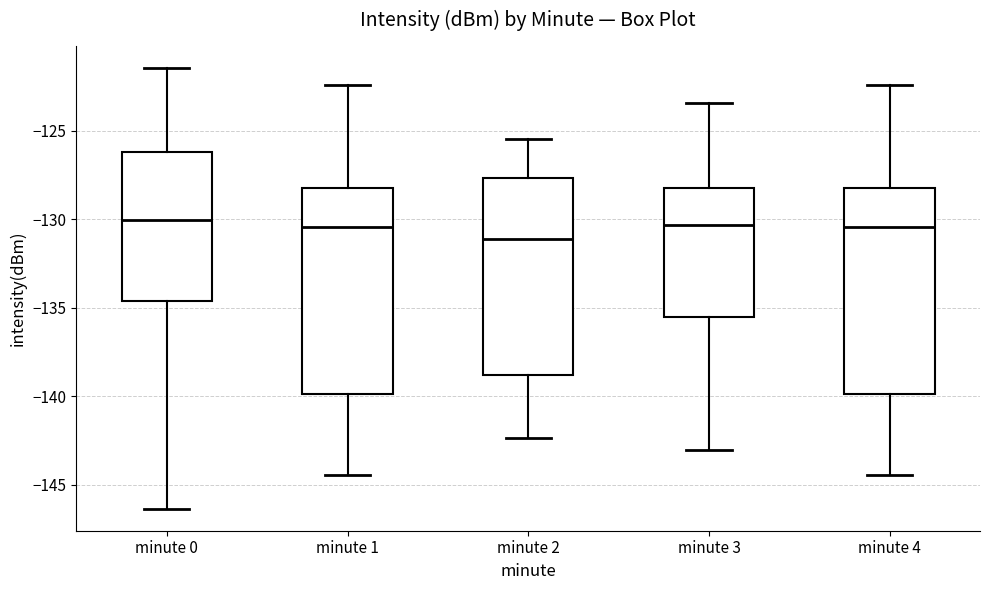

Reading left to right, transcribe this box plot: for each box, give where its median line is, the range the box spans, and where its two whiskers end, as read against the y-axis. The values are not printed on the chart, so give them approximately, as read against the axis.

minute 0: median -130.0, box -134.5 to -126.0, whiskers -146.5 to -121.5
minute 1: median -130.5, box -140.0 to -128.0, whiskers -144.5 to -122.5
minute 2: median -131.0, box -139.0 to -127.5, whiskers -142.5 to -125.5
minute 3: median -130.5, box -135.5 to -128.0, whiskers -143.0 to -123.5
minute 4: median -130.5, box -140.0 to -128.0, whiskers -144.5 to -122.5